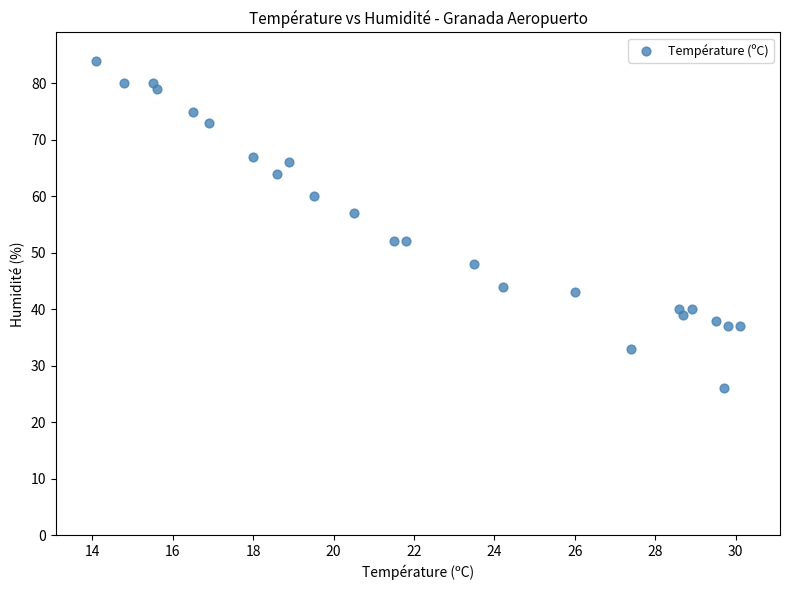

What Y value in the scatter plot is closest to 55?

57